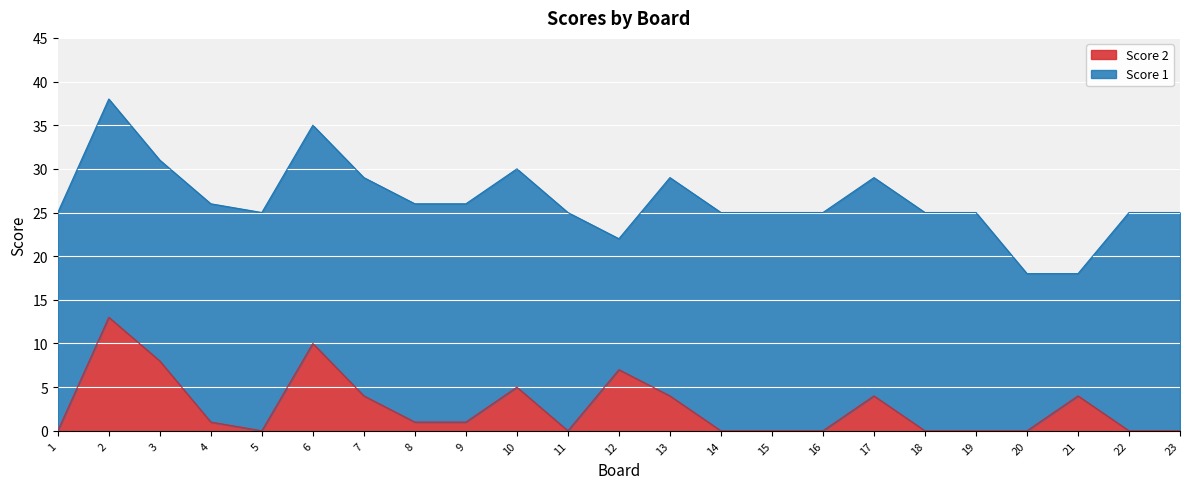

Approximately how many times larger is the value at 9 compared to 12?

0.1